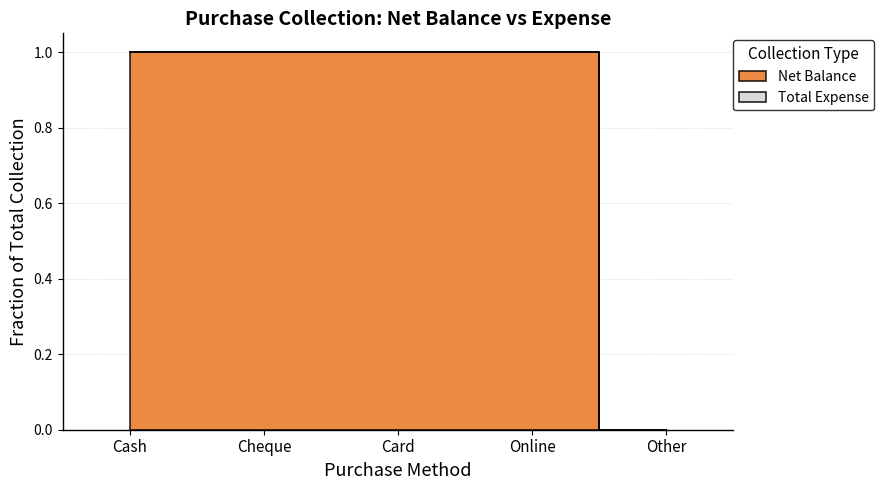

What position from the left is Cheque?

2